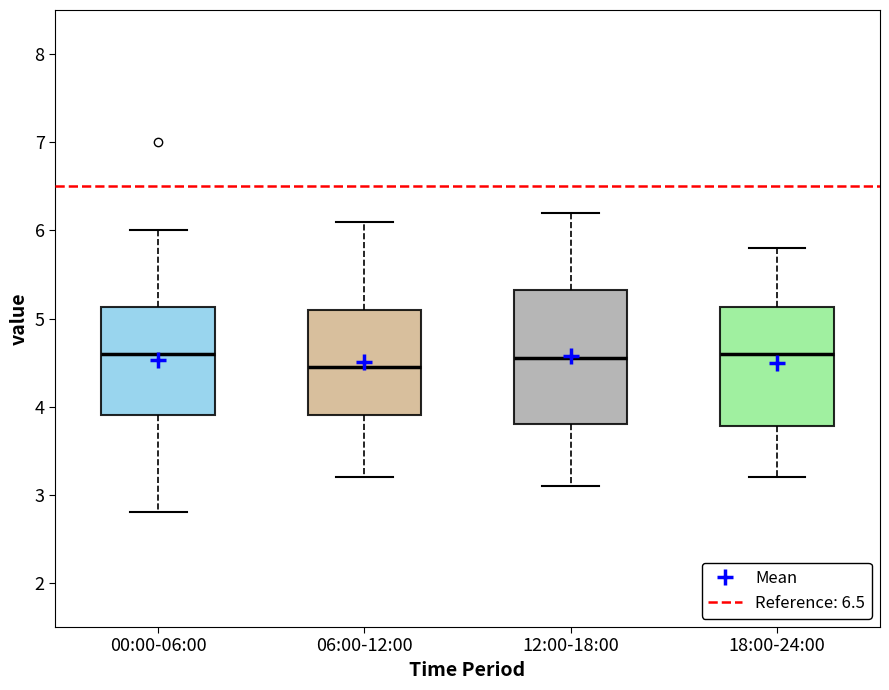

Reading left to right, transcribe this box plot: for each box, give where its median line is, the range the box spans, and where its two whiskers end, as read against the y-axis. The values are not printed on the chart, so give them approximately, as read against the axis.

00:00-06:00: median 4.6, box 3.9 to 5.1, whiskers 2.8 to 6.0
06:00-12:00: median 4.5, box 3.9 to 5.1, whiskers 3.2 to 6.1
12:00-18:00: median 4.6, box 3.8 to 5.3, whiskers 3.1 to 6.2
18:00-24:00: median 4.6, box 3.8 to 5.1, whiskers 3.2 to 5.8